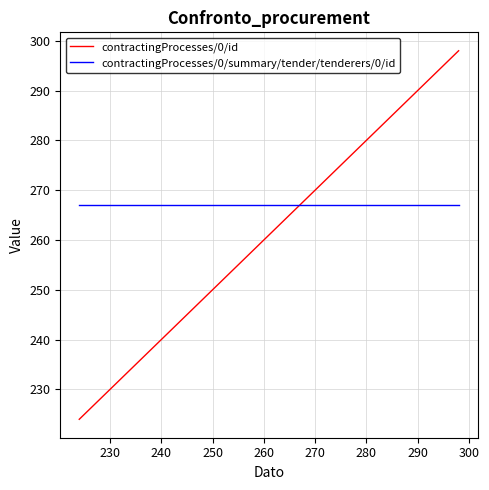

After their last crossing, which series has the higher values: contractingProcesses/0/id or contractingProcesses/0/summary/tender/tenderers/0/id?

contractingProcesses/0/id